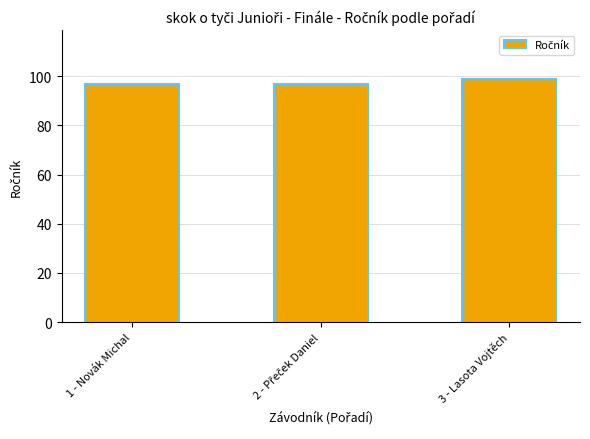

How many bars are there in total?

3